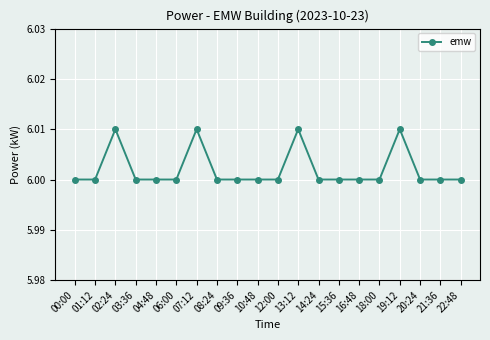

Does the chart have visible grid lines?

Yes